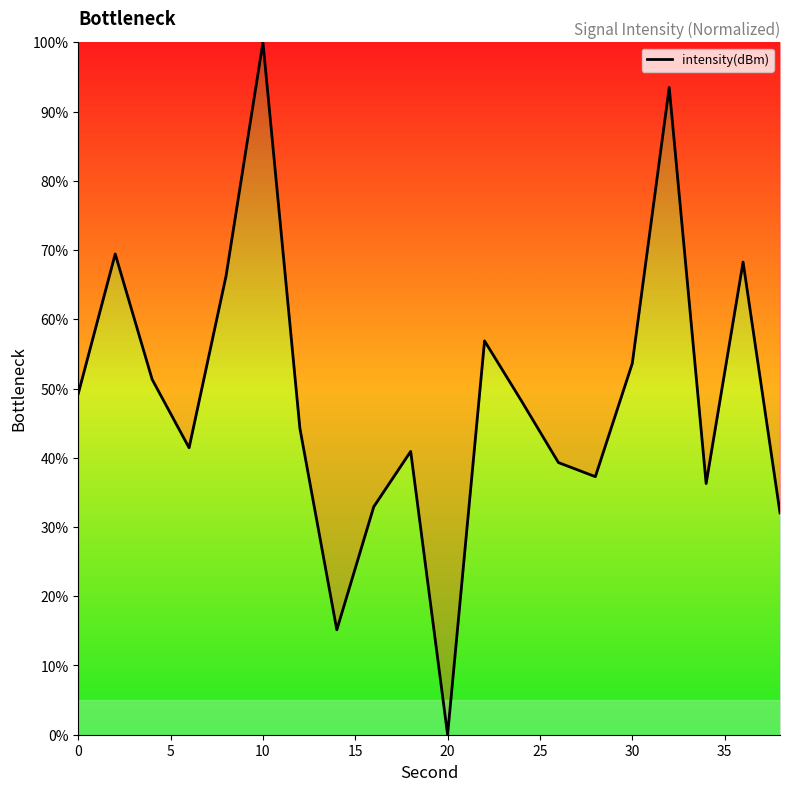

What is the maximum value shown in the chart?

100.0